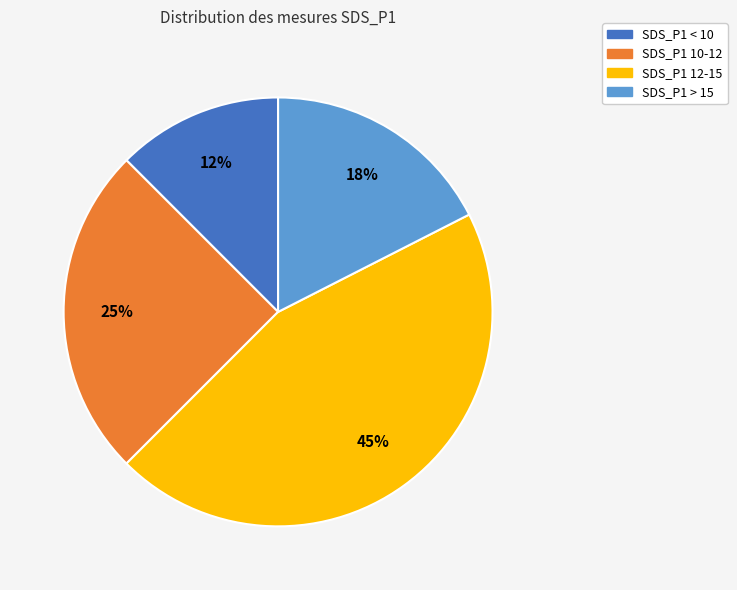

How many slices are in this pie chart?

4